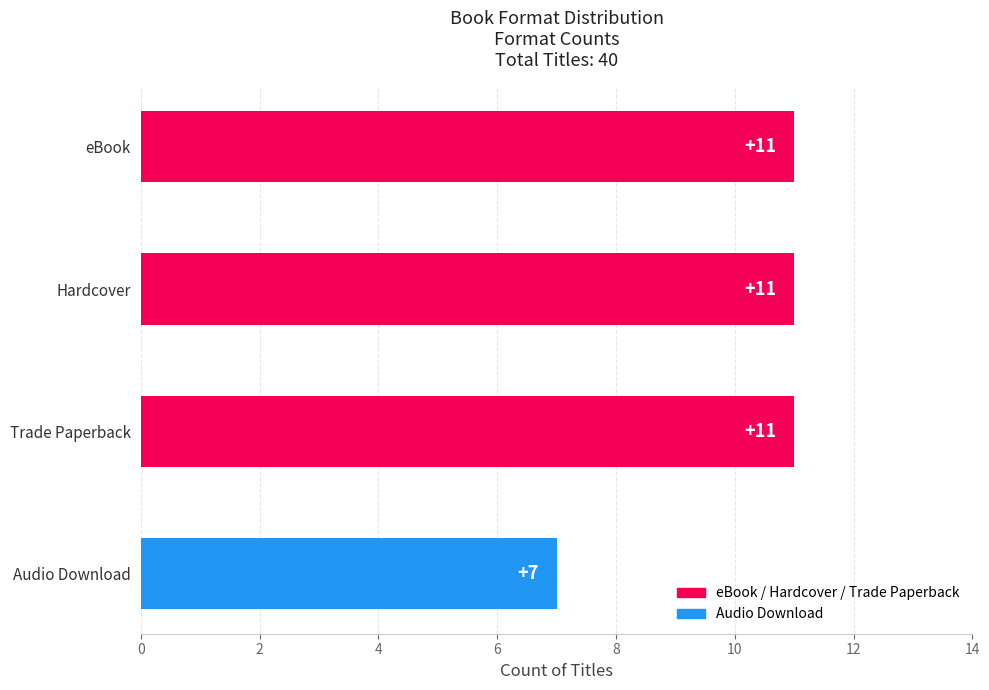

How many categories are shown in the chart?

4